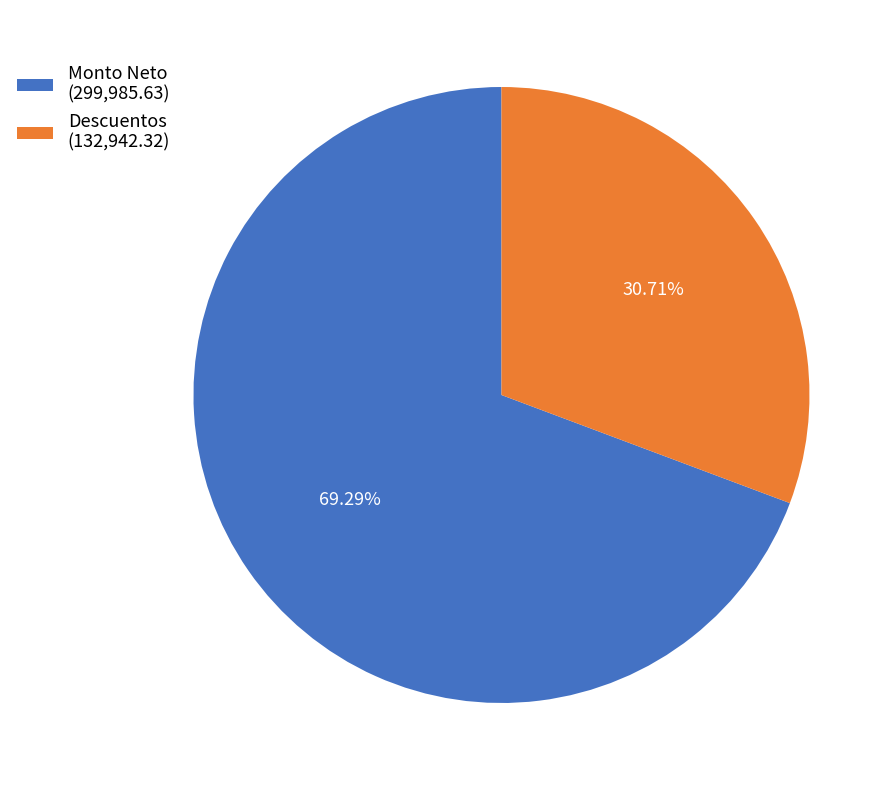

Approximately how many times larger is the value at Descuentos (132,942.32) compared to Monto Neto (299,985.63)?

0.4